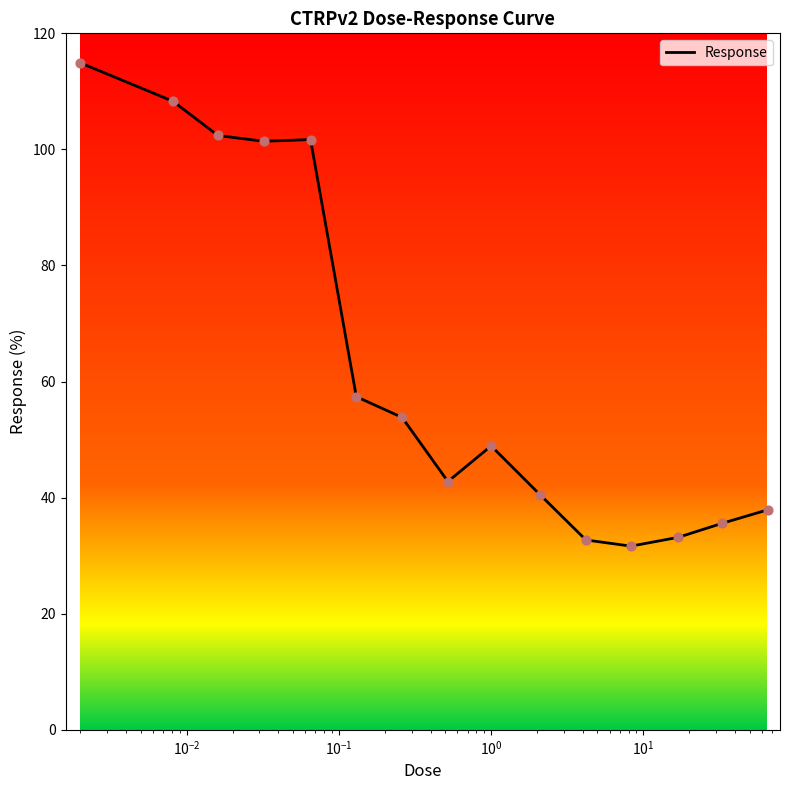

What is the greatest value displayed?

114.9